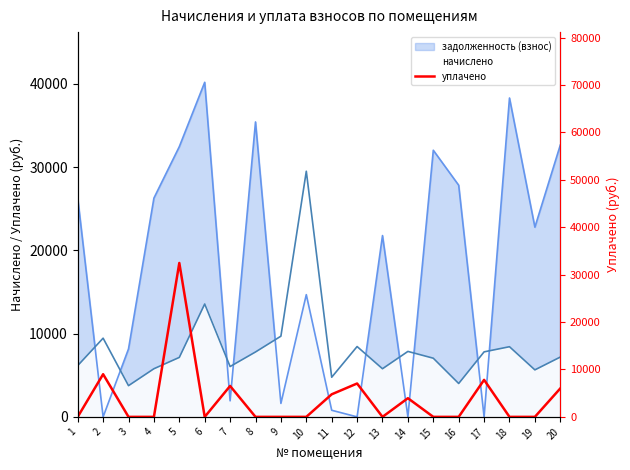

The chart shows a value of 12038.0 at 2. True or false?

False